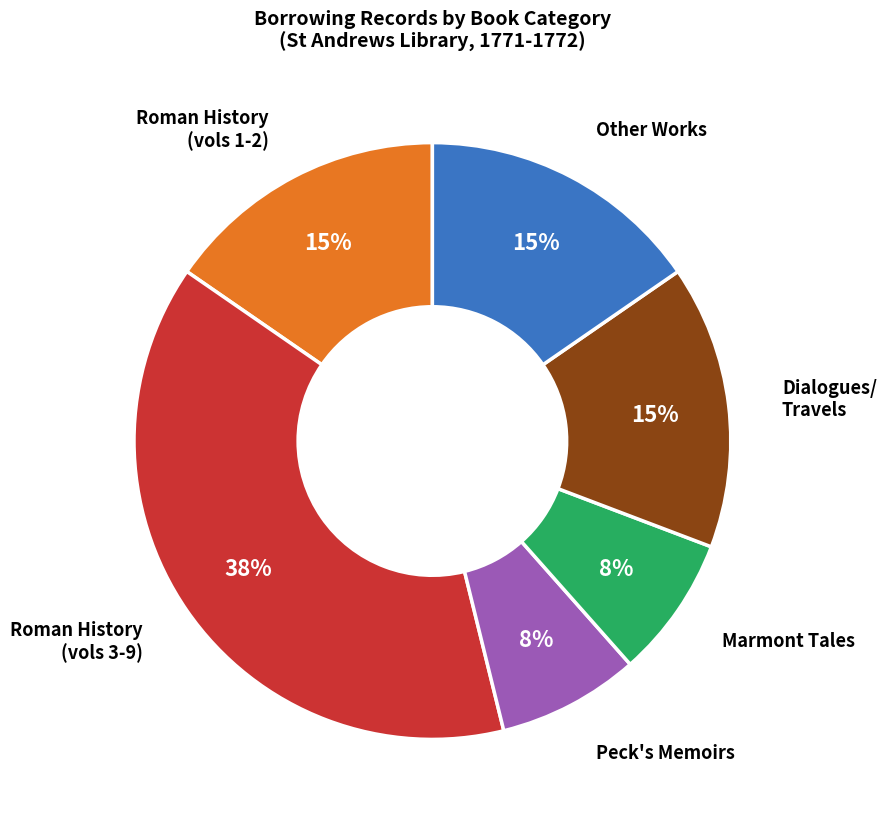

To the nearest percent, what is the average slice percentage?

17%